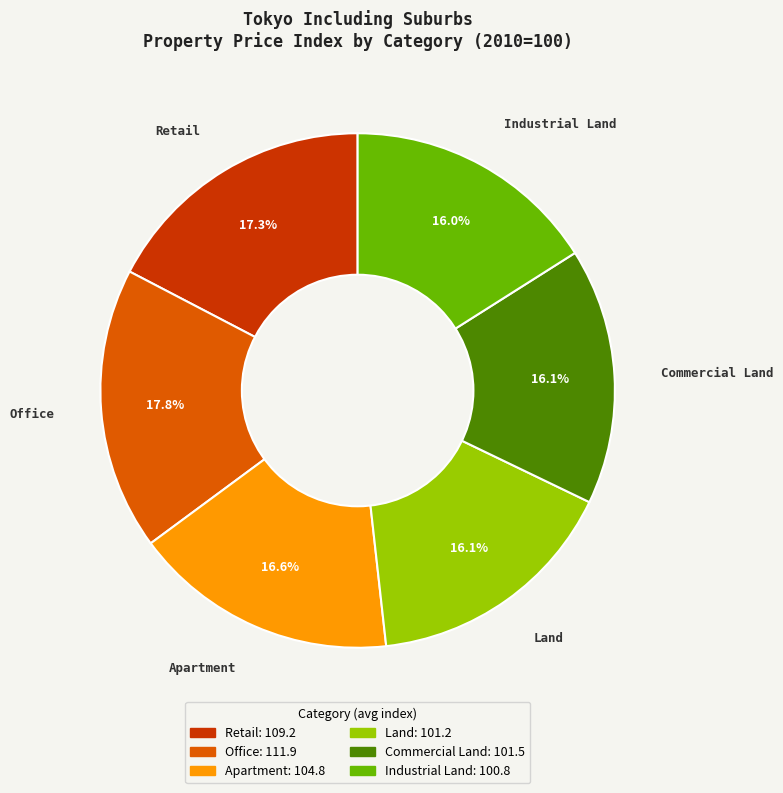

Do Industrial Land and Land together represent more than half of the pie?

No